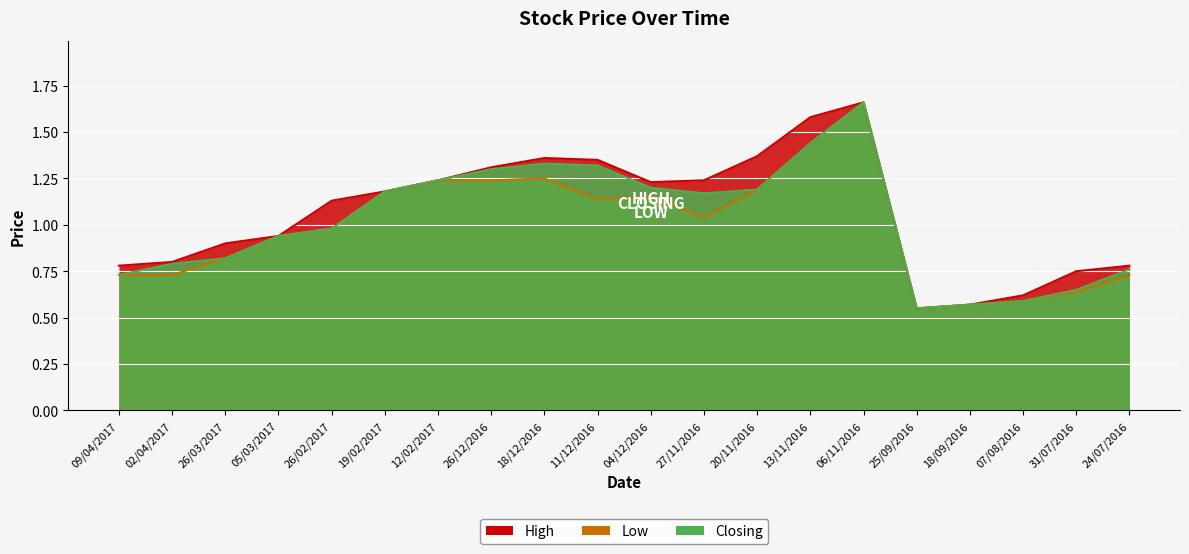

What is the difference between the maximum and minimum values in the Closing series?

1.1